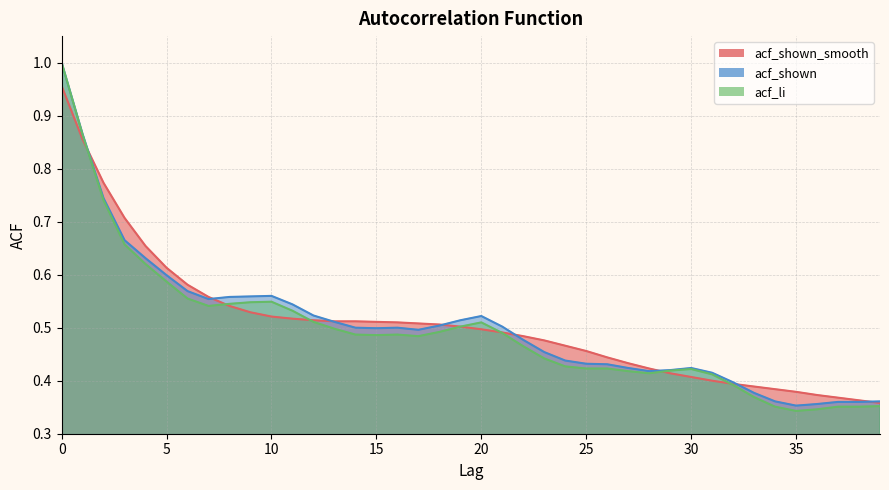

What value does the acf_shown_smooth series have at 14?

0.5